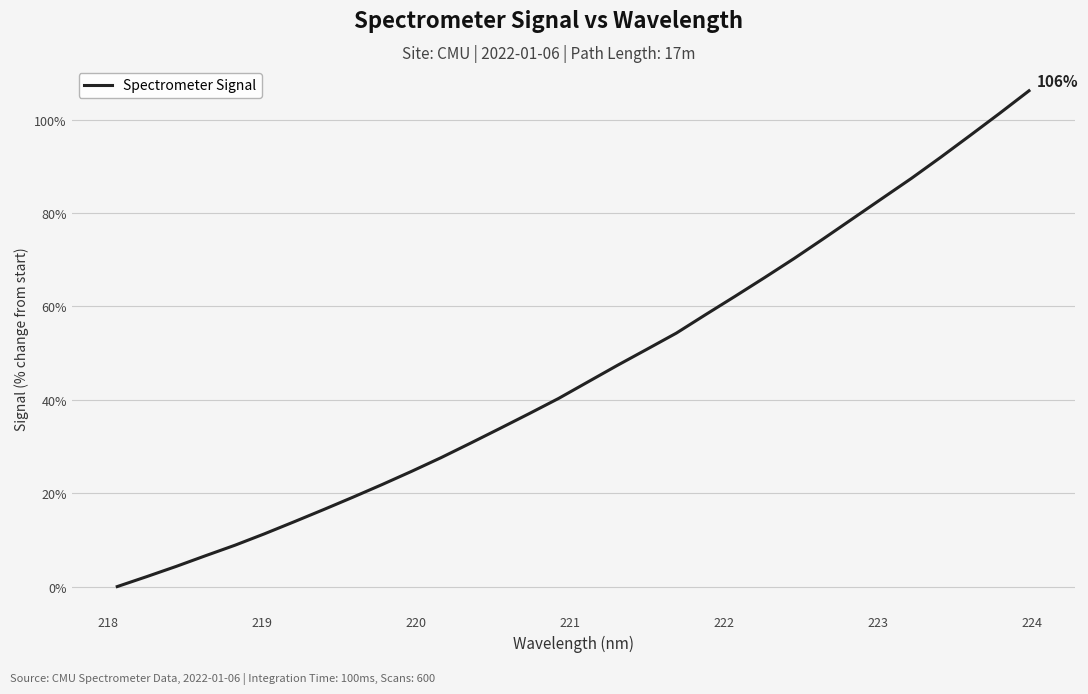

What is the maximum value shown in the chart?

106.2